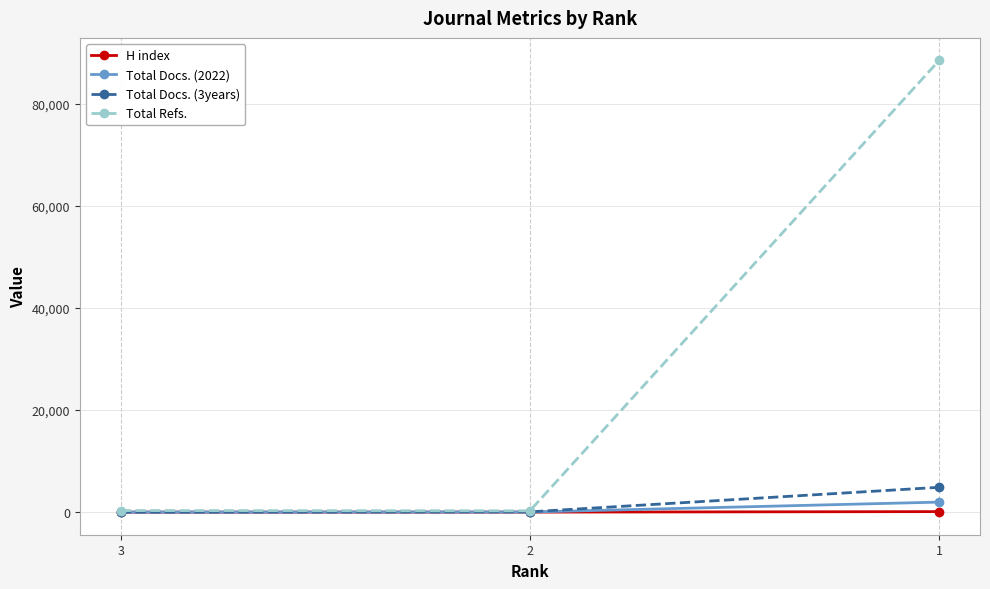

True or false: Total Refs. has a value of 305 at 3.

True